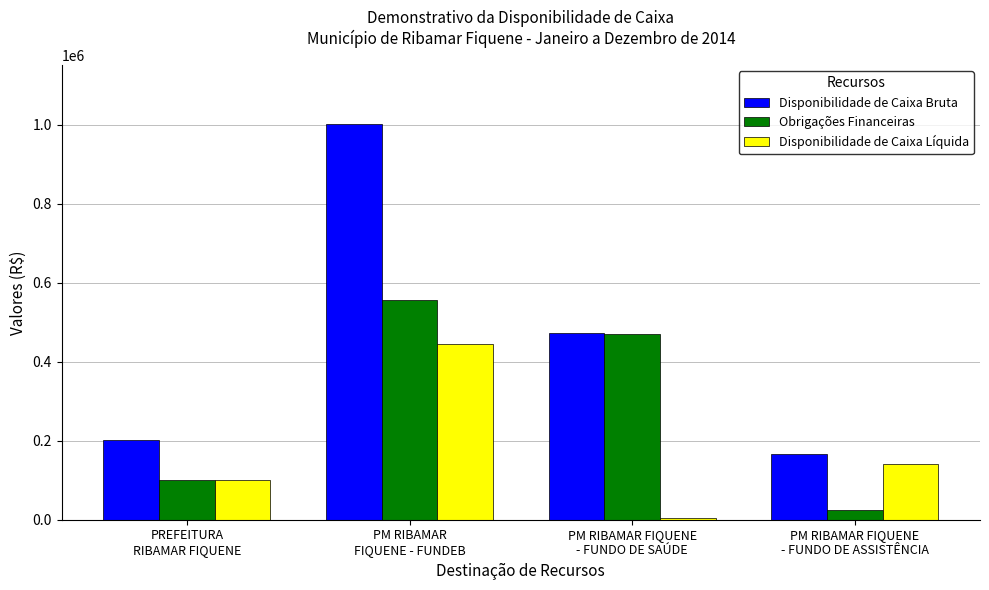

How many values in the Disponibilidade de Caixa Líquida series exceed 140222?

2